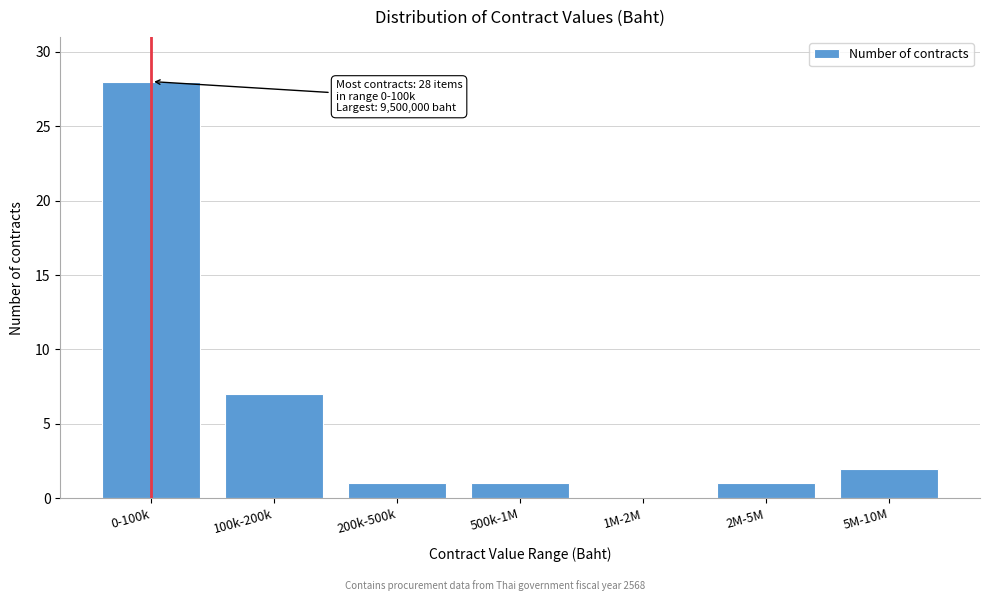

Reading left to right, what are all the values shown in this chart?

0-100k=28	100k-200k=7	200k-500k=1	500k-1M=1	1M-2M=0	2M-5M=1	5M-10M=2